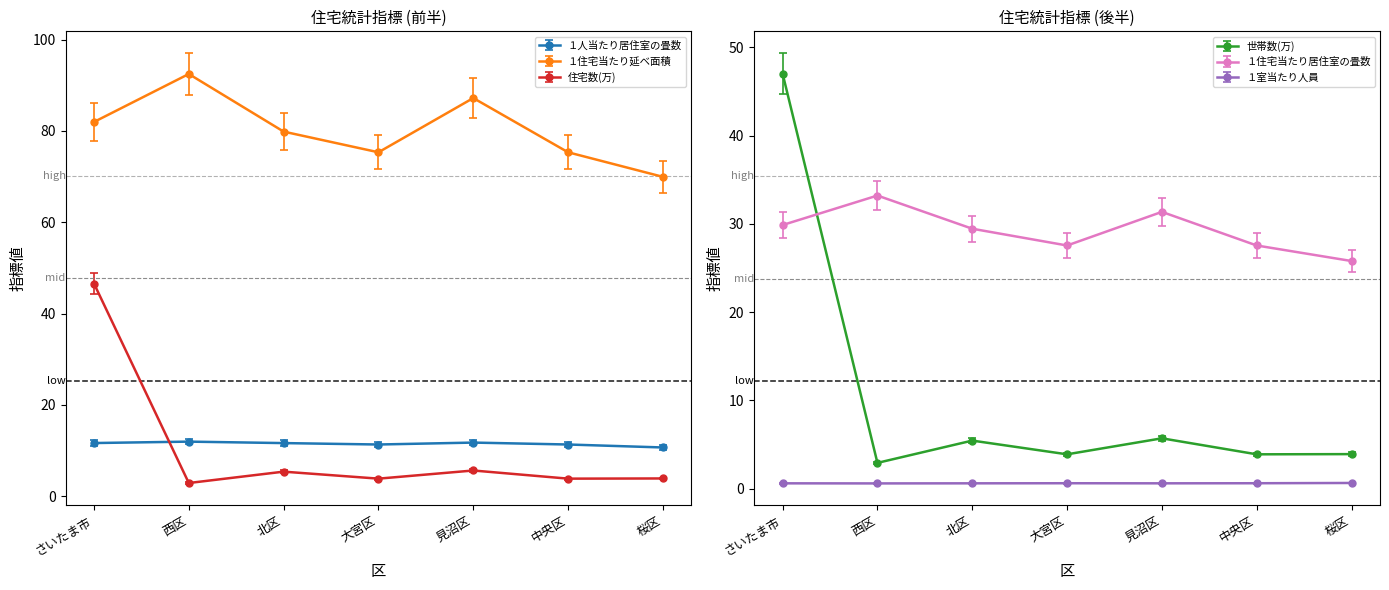

True or false: １室当たり人員 and 住宅数(万) intersect in this chart.

False